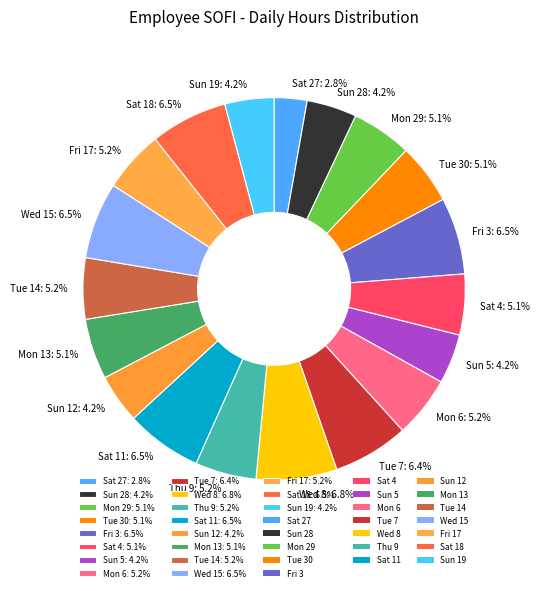

Approximately how many times larger is the value at Sun 19: 4.2% compared to Sun 12: 4.2%?

1.0